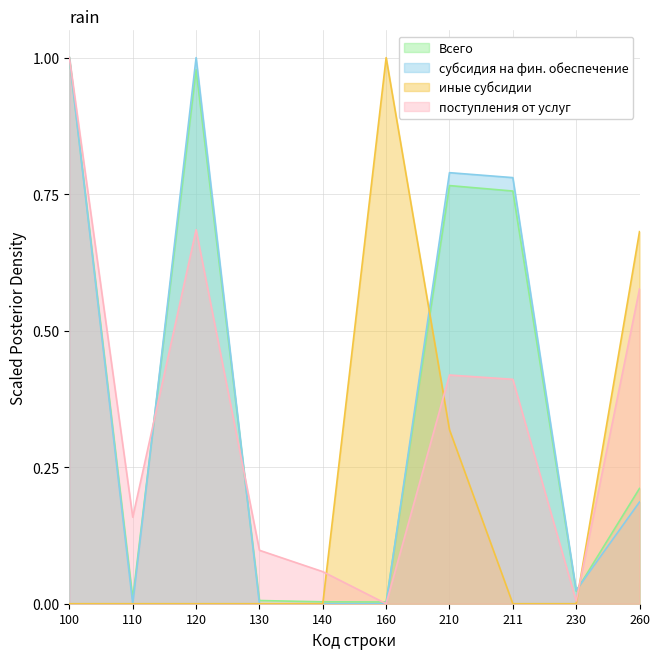

Reading left to right, extract all data points from this chart.

Всего: 100=1.0	110=0.0	120=1.0	130=0.0	140=0.0	160=0.0	210=0.8	211=0.8	230=0.0	260=0.2
субсидия на фин. обеспечение: 100=1.0	110=0.0	120=1.0	130=0.0	140=0.0	160=0.0	210=0.8	211=0.8	230=0.0	260=0.2
иные субсидии: 100=0.0	110=0.0	120=0.0	130=0.0	140=0.0	160=1.0	210=0.3	211=0.0	230=0.0	260=0.7
поступления от услуг: 100=1.0	110=0.2	120=0.7	130=0.1	140=0.1	160=0.0	210=0.4	211=0.4	230=0.0	260=0.6